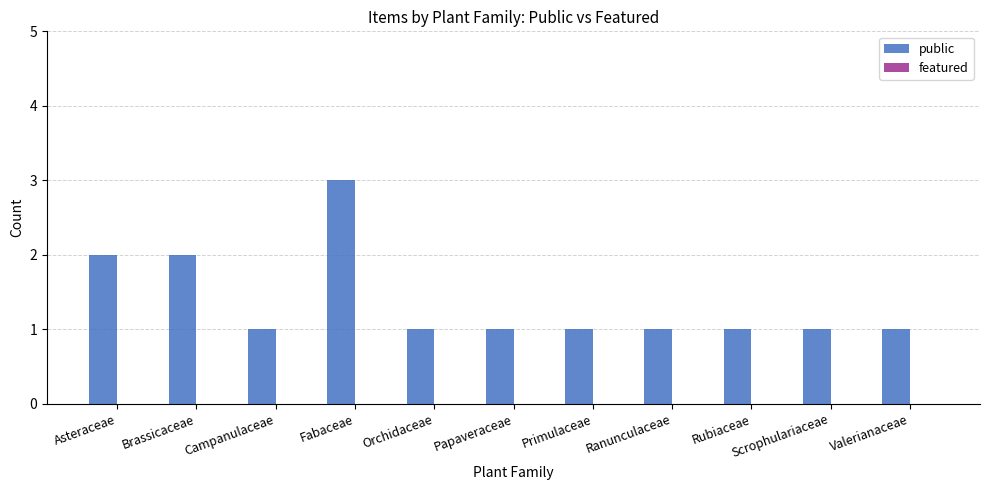

What is the greatest value displayed?

3